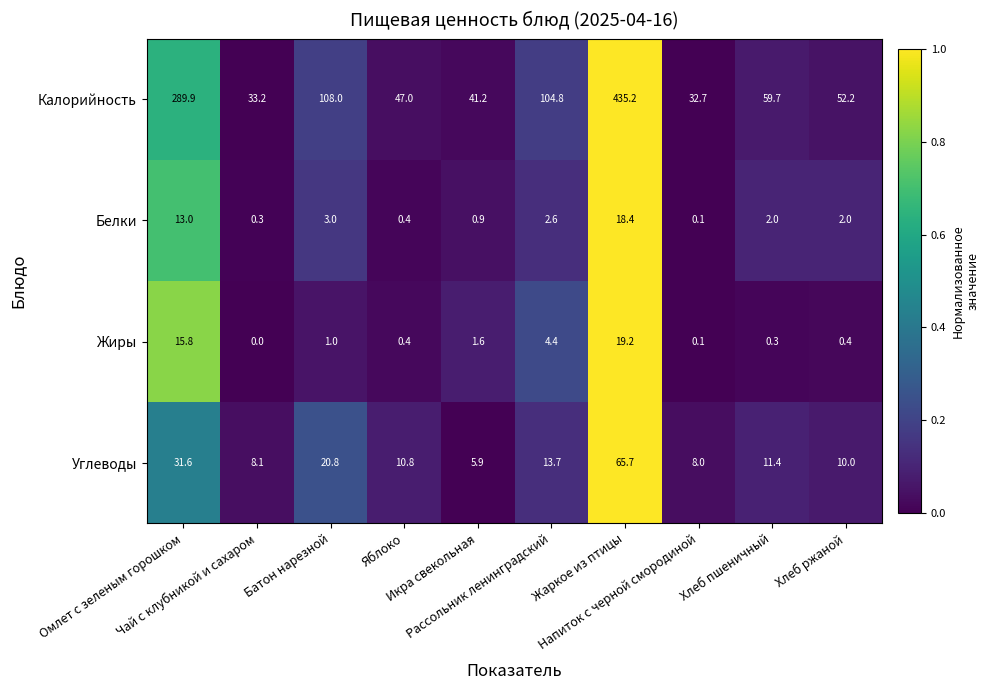

What is the average value of the Жиры series?

4.3